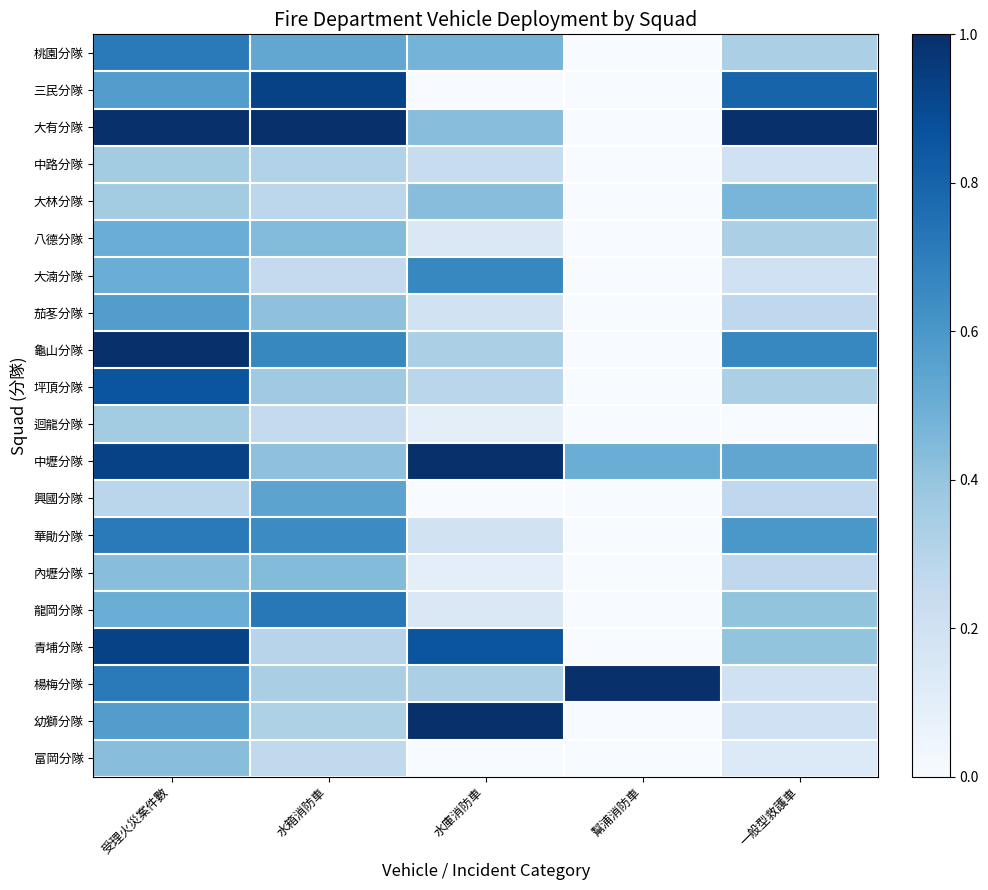

Which series has the widest spread of values?

大有分隊